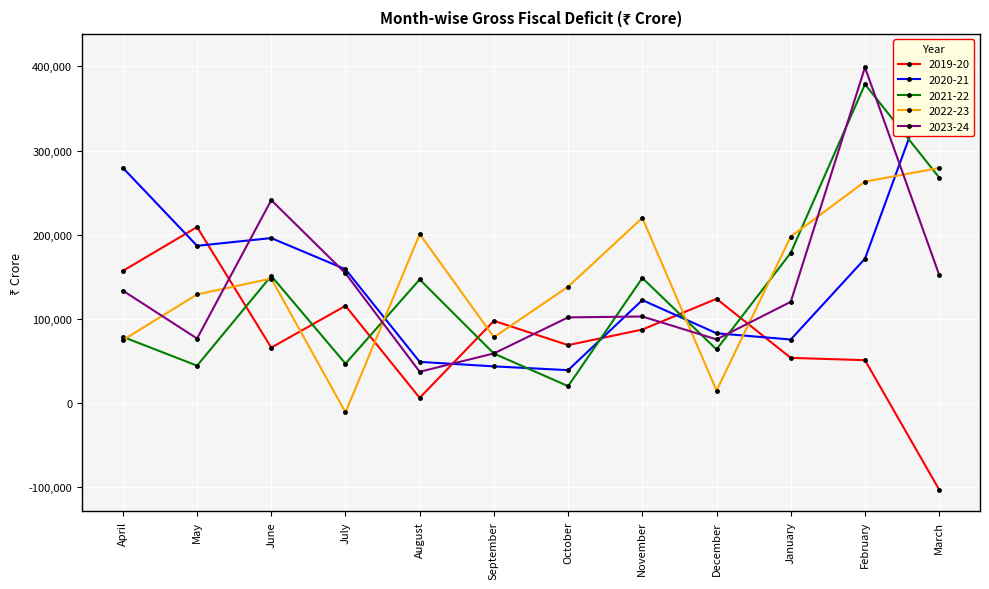

Rank the series by their maximum value, from highest to lowest.

2020-21, 2023-24, 2021-22, 2022-23, 2019-20